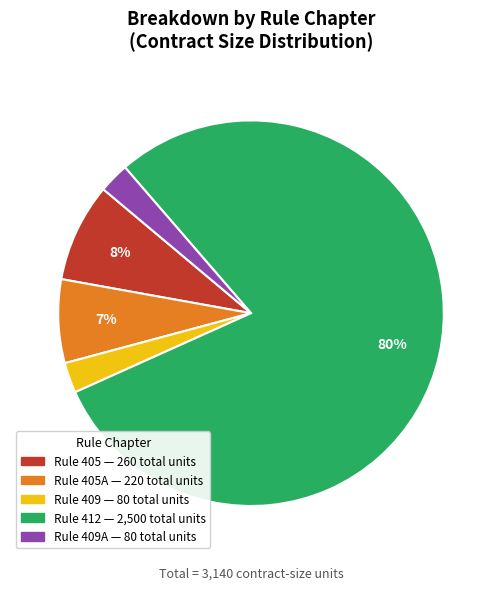

How many segments does this pie chart have?

5